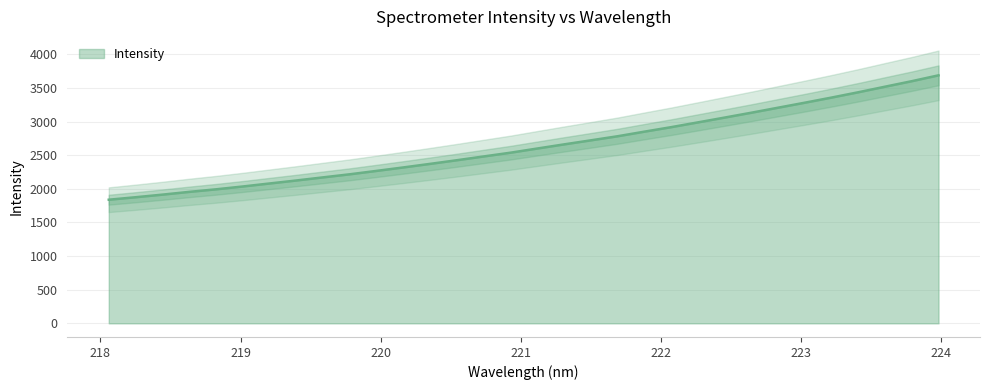

Rank the categories by value from lowest to highest.

218.0596, 218.2508, 218.442, 218.6332, 218.8244, 219.0156, 219.2067, 219.3979, 219.589, 219.7801, 219.9712, 220.1623, 220.3533, 220.5444, 220.7354, 220.9264, 221.1174, 221.3083, 221.4993, 221.6902, 221.8812, 222.0721, 222.263, 222.4538, 222.6447, 222.8355, 223.0264, 223.2172, 223.408, 223.5987, 223.7895, 223.9802